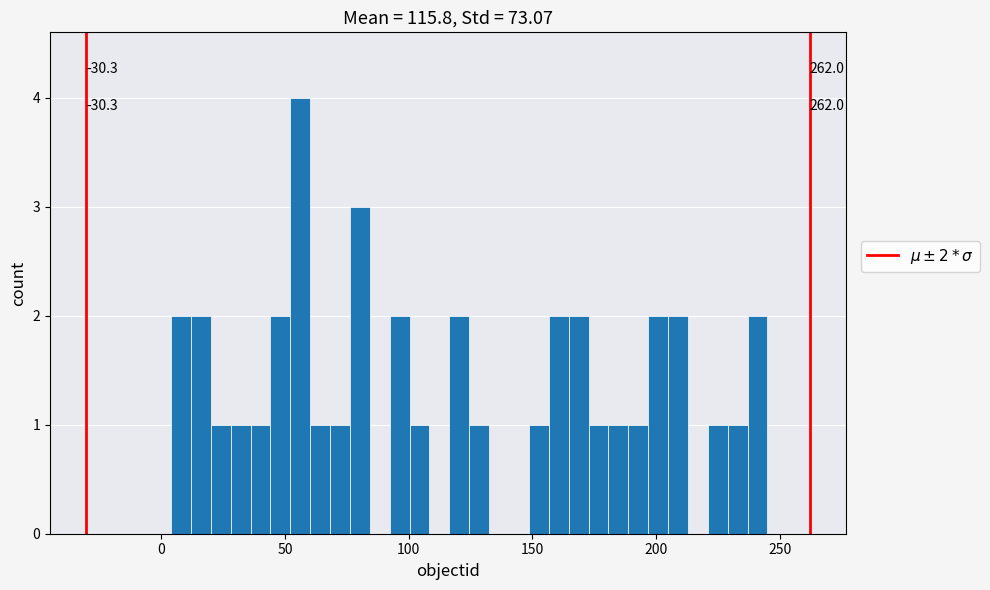

Read against the x-axis, roughly where is the centre of the tallest bar?

55